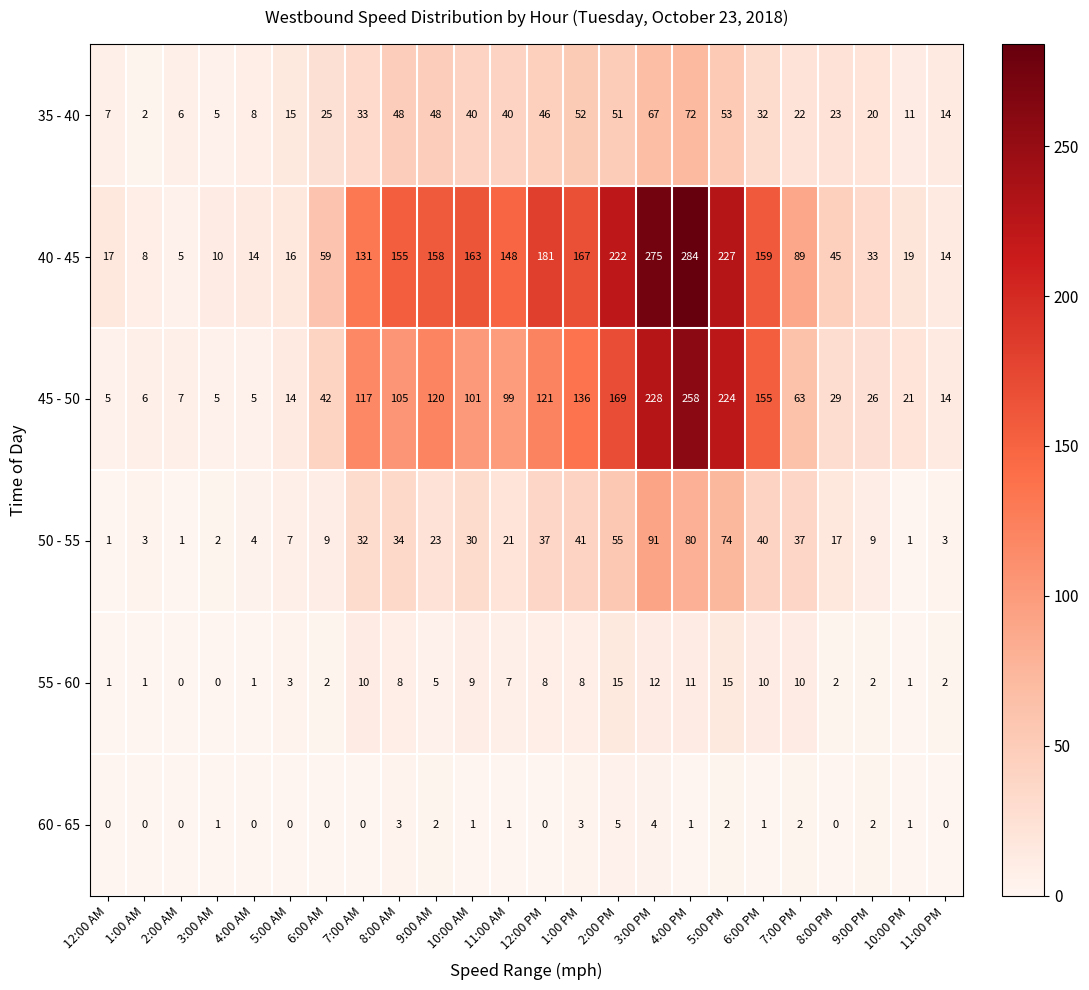

What is the maximum value for 60 - 65?

5